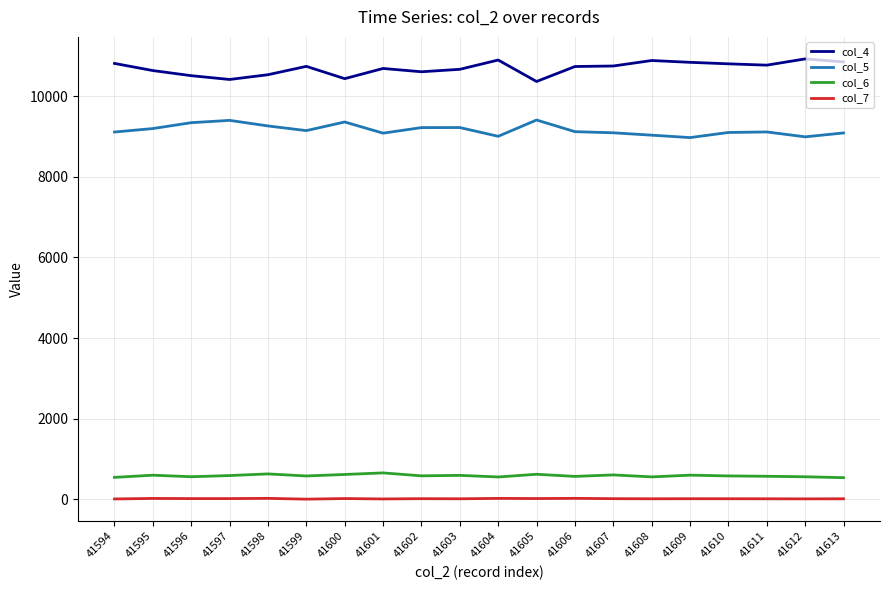

List the series in order of their peak value, lowest first.

col_7, col_6, col_5, col_4